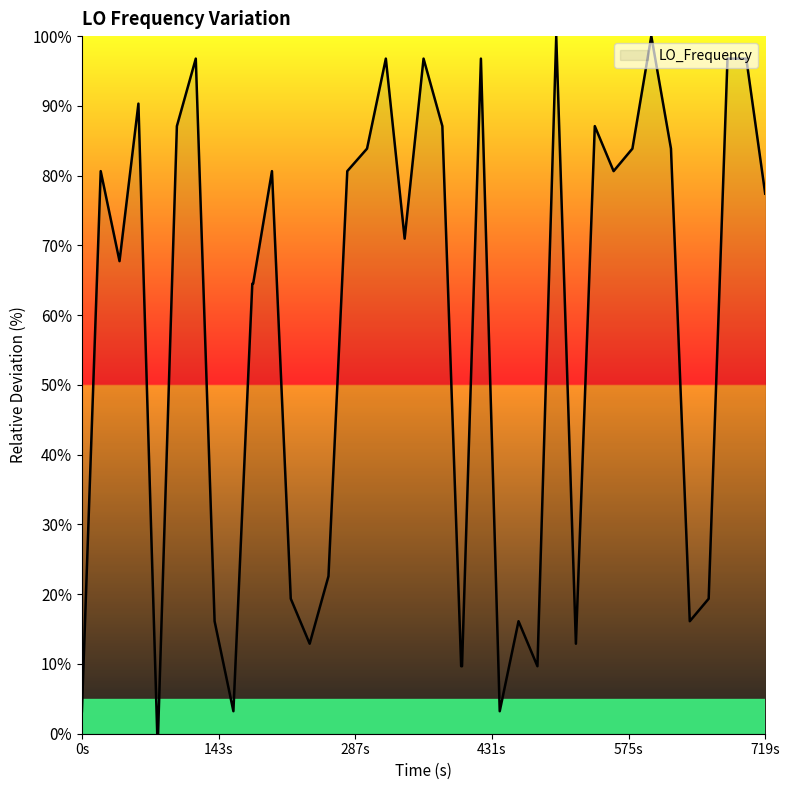

What is the greatest value displayed?

100.0